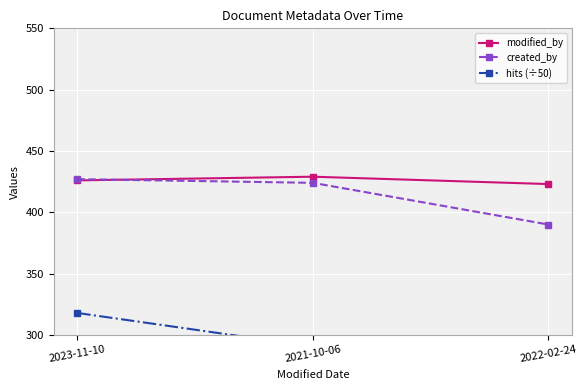

Is it true that created_by equals 214.7 at 2022-02-24?

False